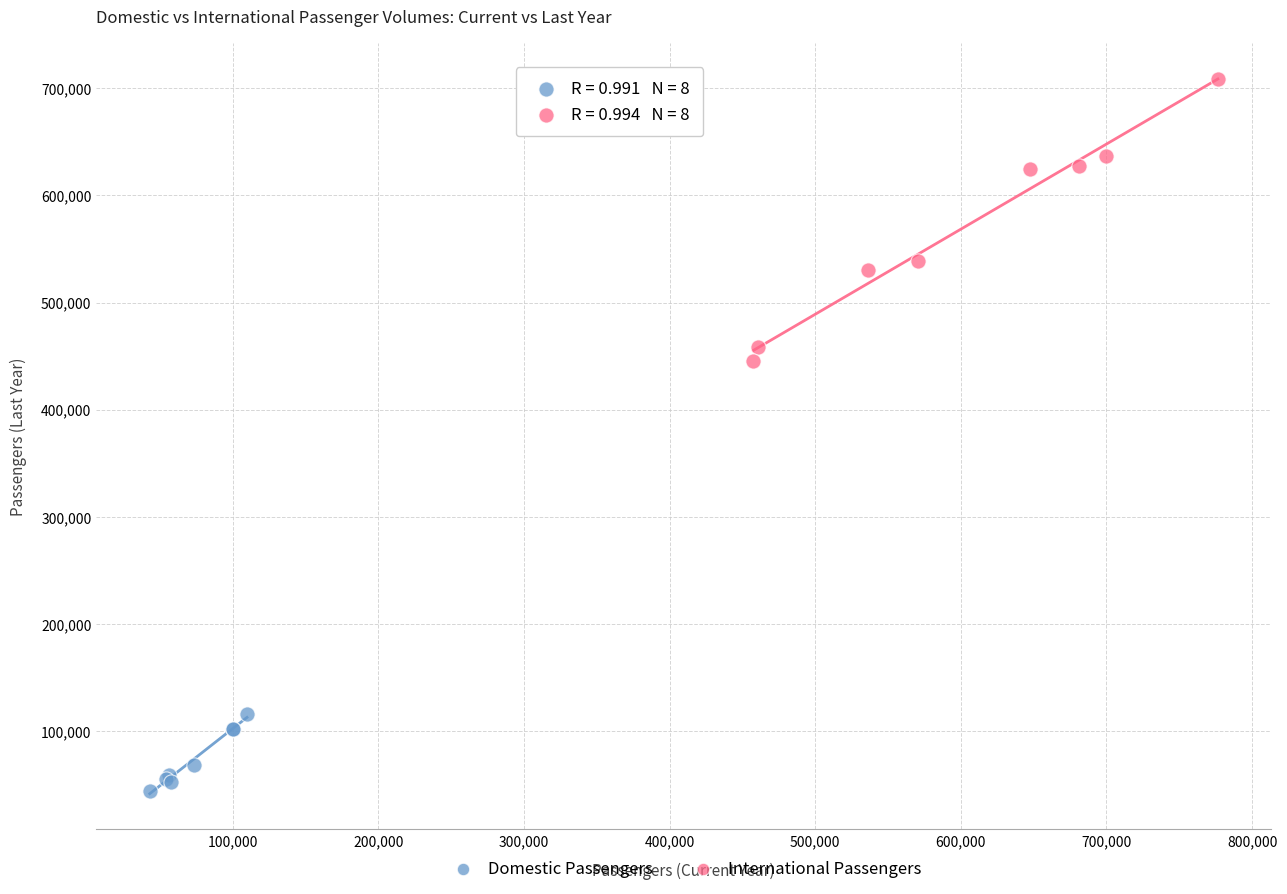

Which series has the largest Y range (max minus min)?

International Passengers